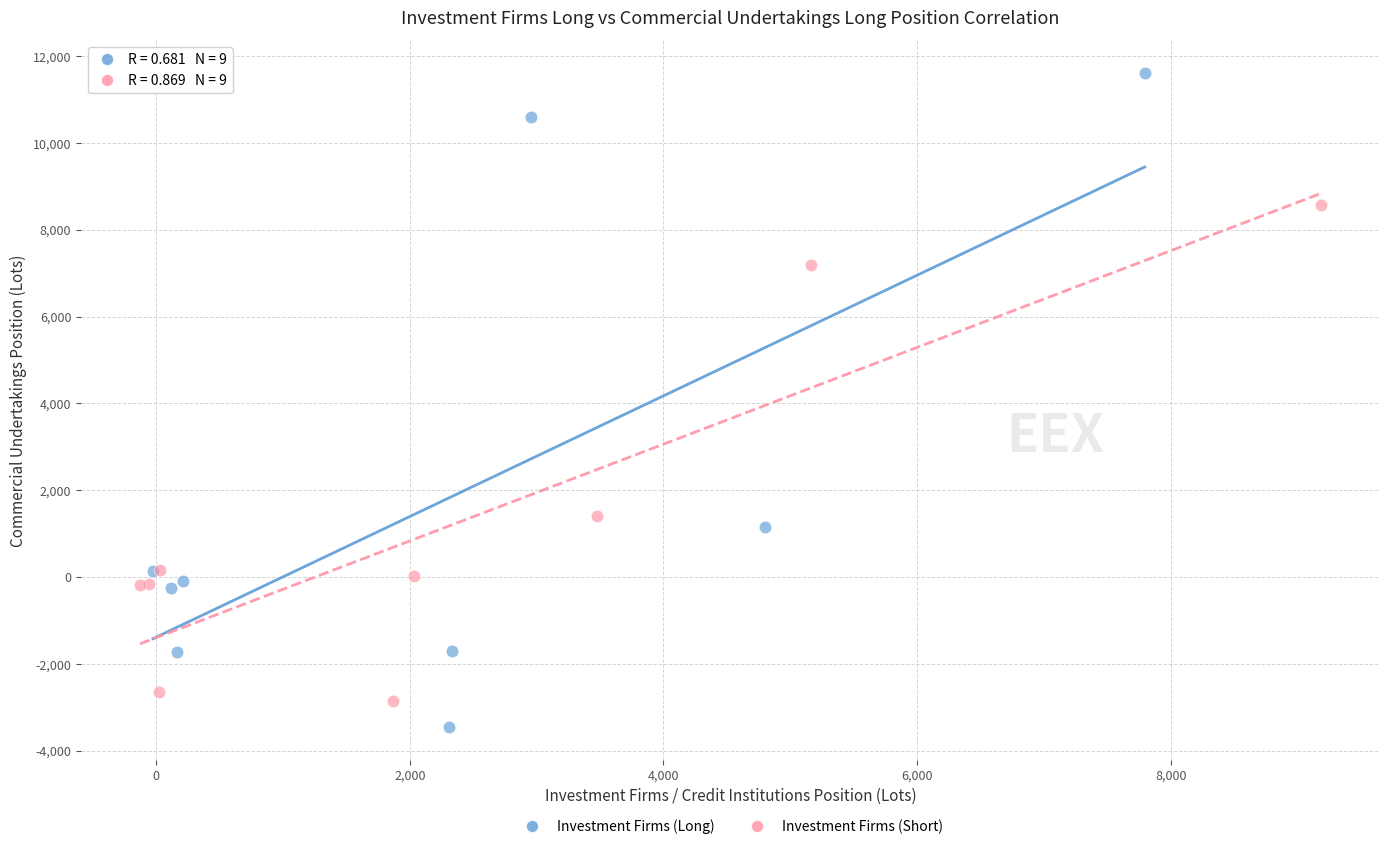

Which series has the largest Y range (max minus min)?

Investment Firms (Long)